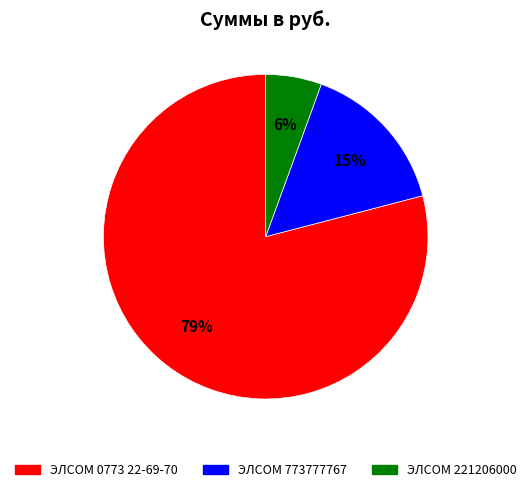

True or false: ЭЛСОМ 0773 22-69-70 accounts for 73% of the total.

False